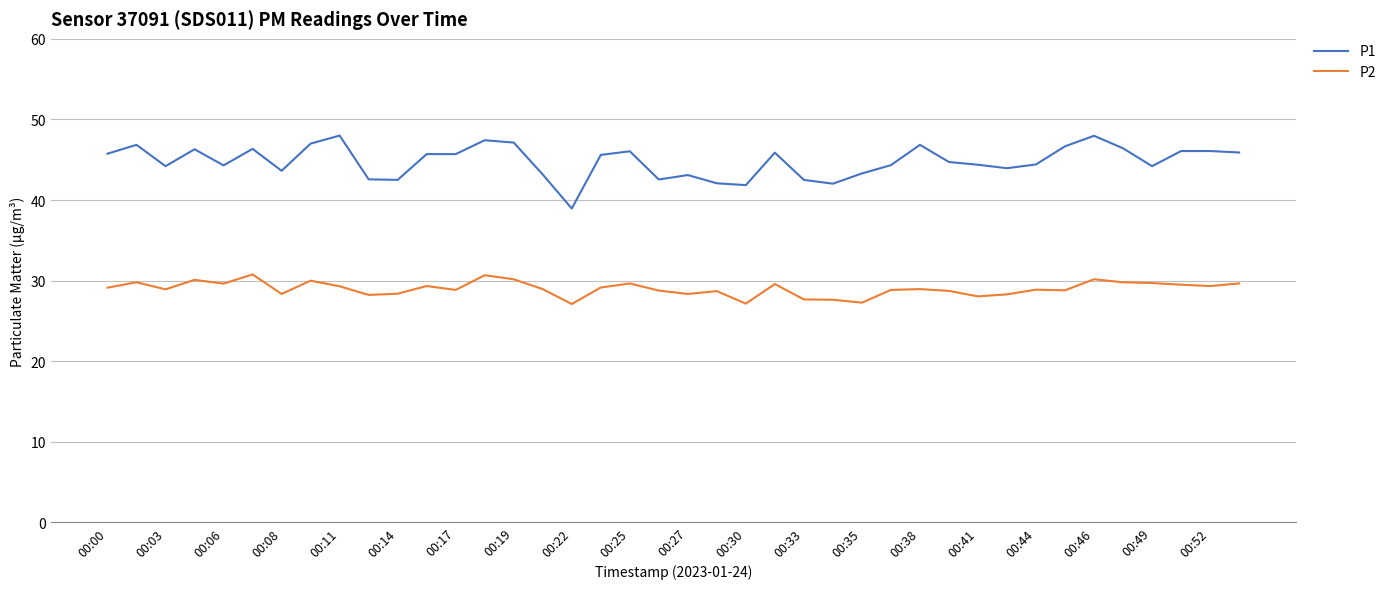

Which series has the largest range (max minus min)?

P1